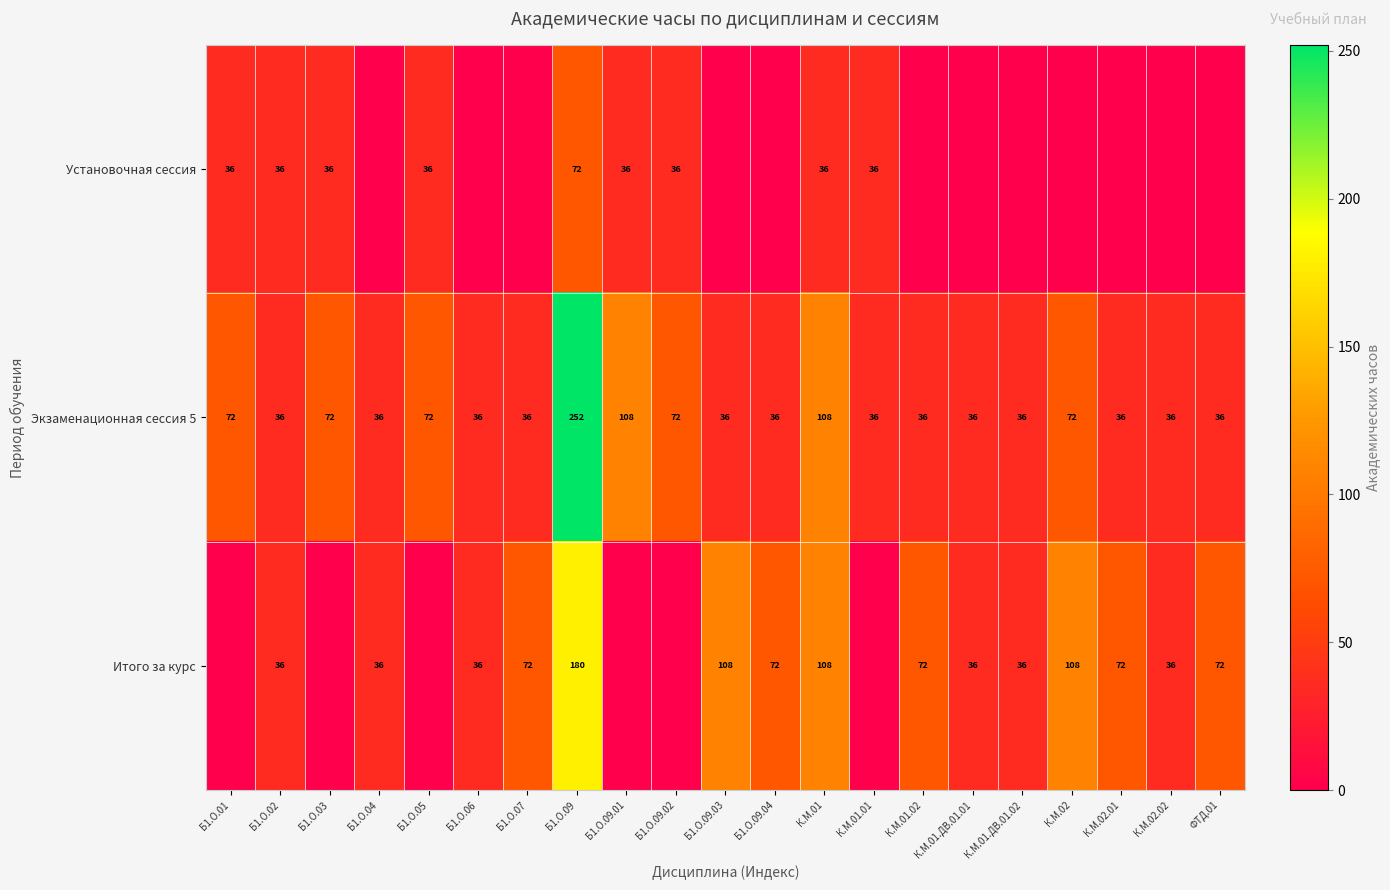

Is the value of Экзаменационная сессия 5 at Б1.О.09.02 greater than the value of Установочная сессия at Б1.О.09.02?

Yes